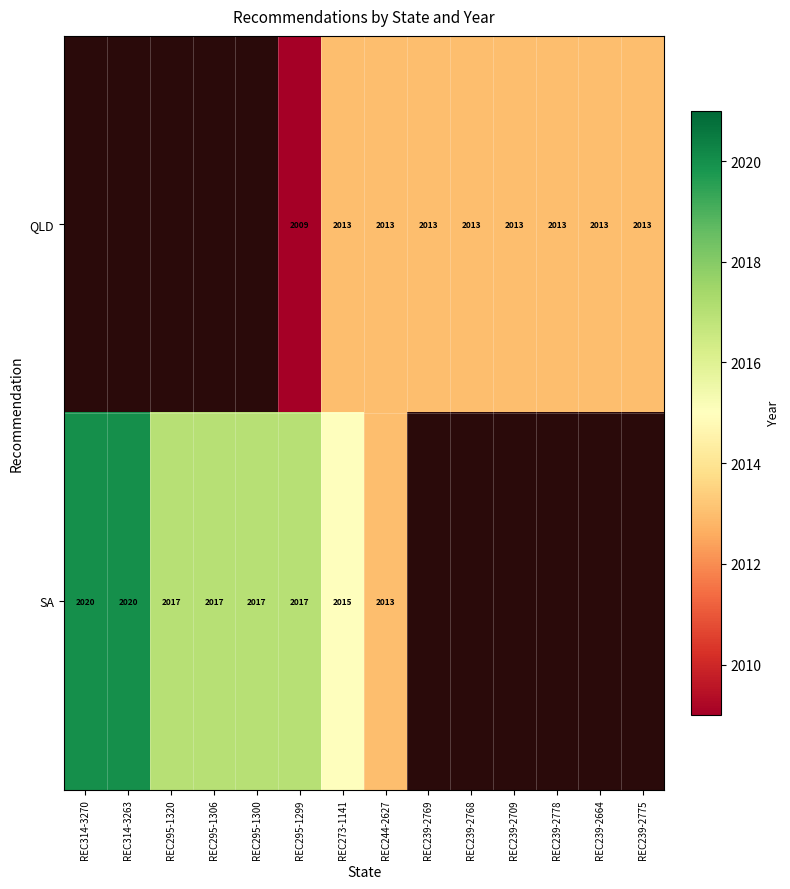

The value of SA at REC273-1141 is 967. True or false?

False